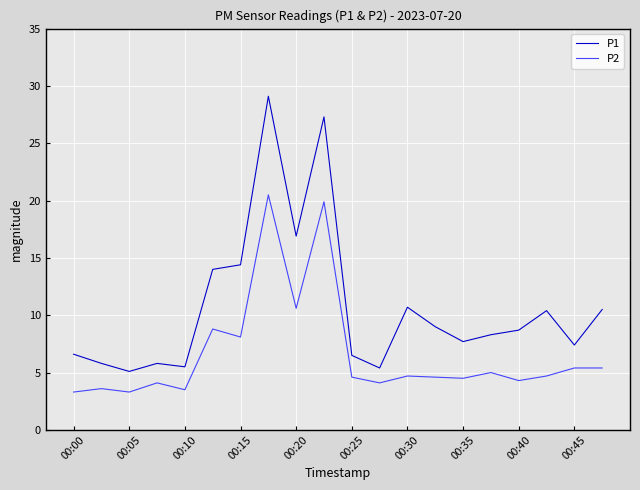

What are all the series names shown in the legend?

P1, P2